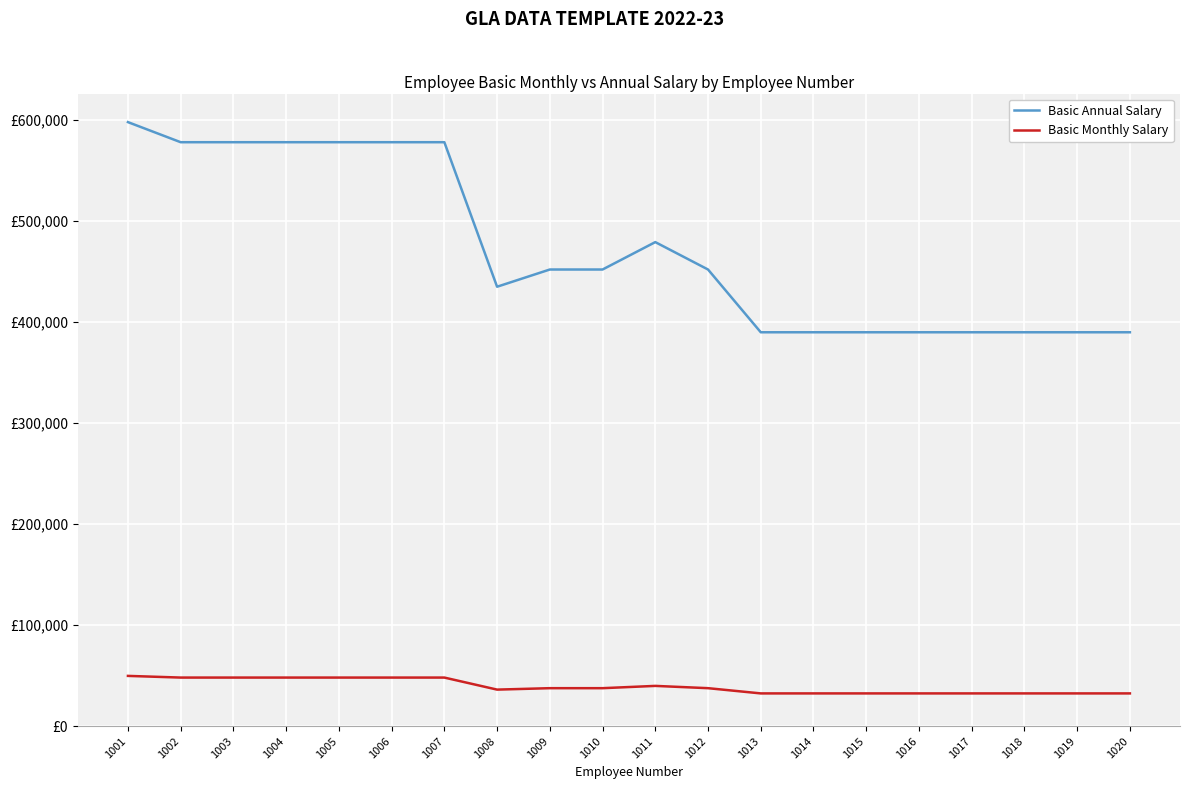

Which has a higher value, 1001 or 1017?

1001